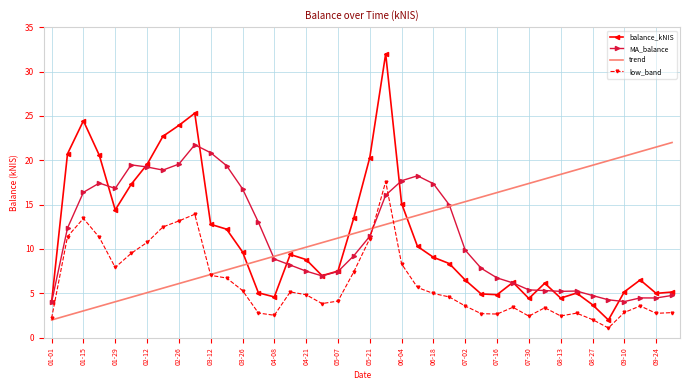

What is the maximum value for balance_kNIS?

32.0